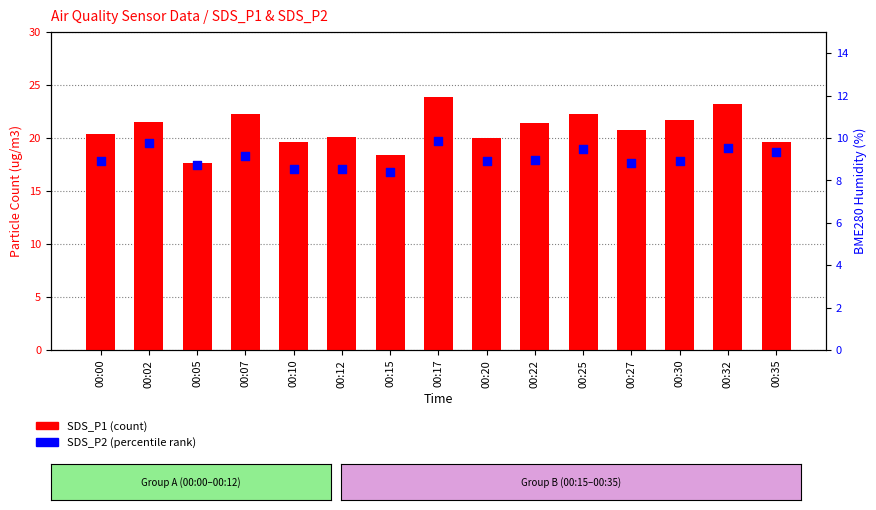

Which series contains the highest Y value?

SDS_P1 (count)